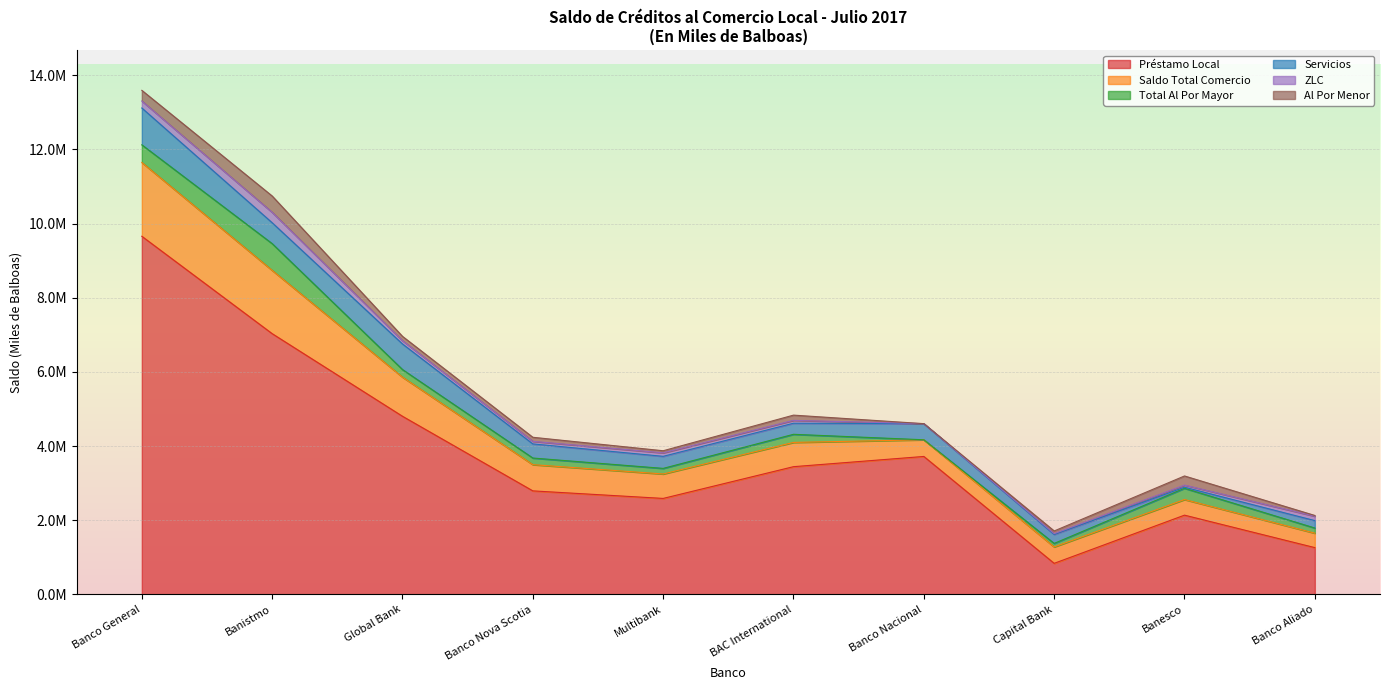

What is the average value of the Al Por Menor series?

148942.0